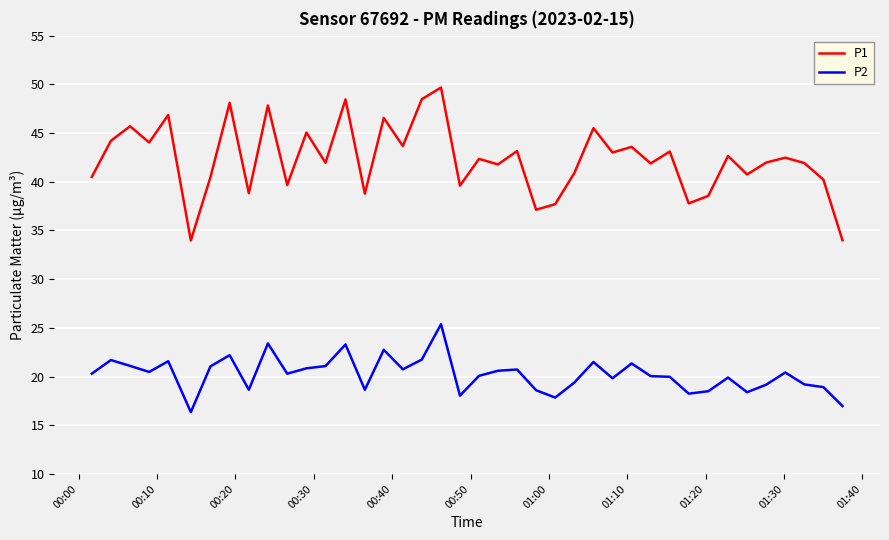

True or false: P1 and P2 intersect in this chart.

False